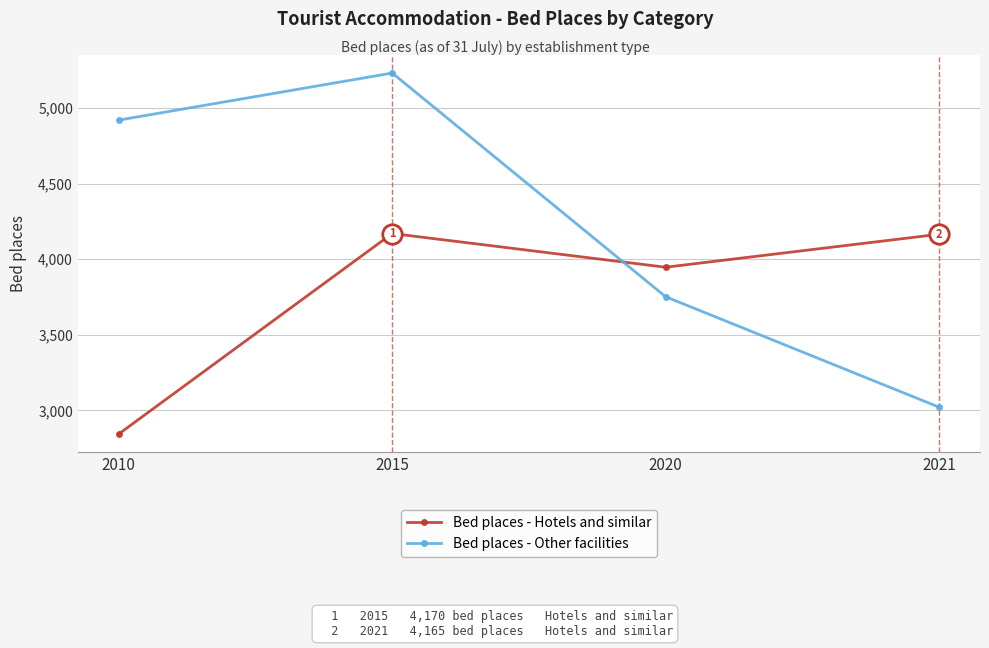

What is the spread (max minus min) of values at 2021?

1143